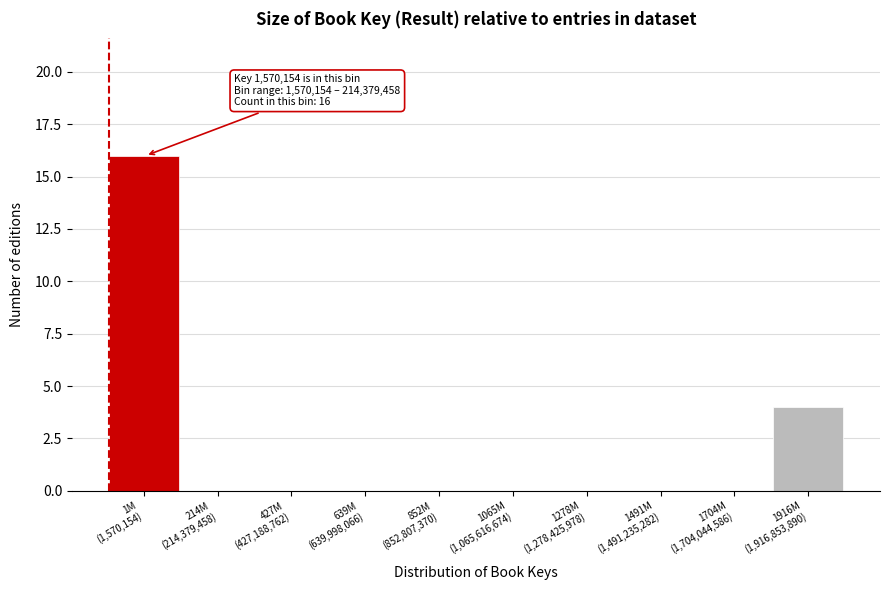

What is the sum of all values?

20